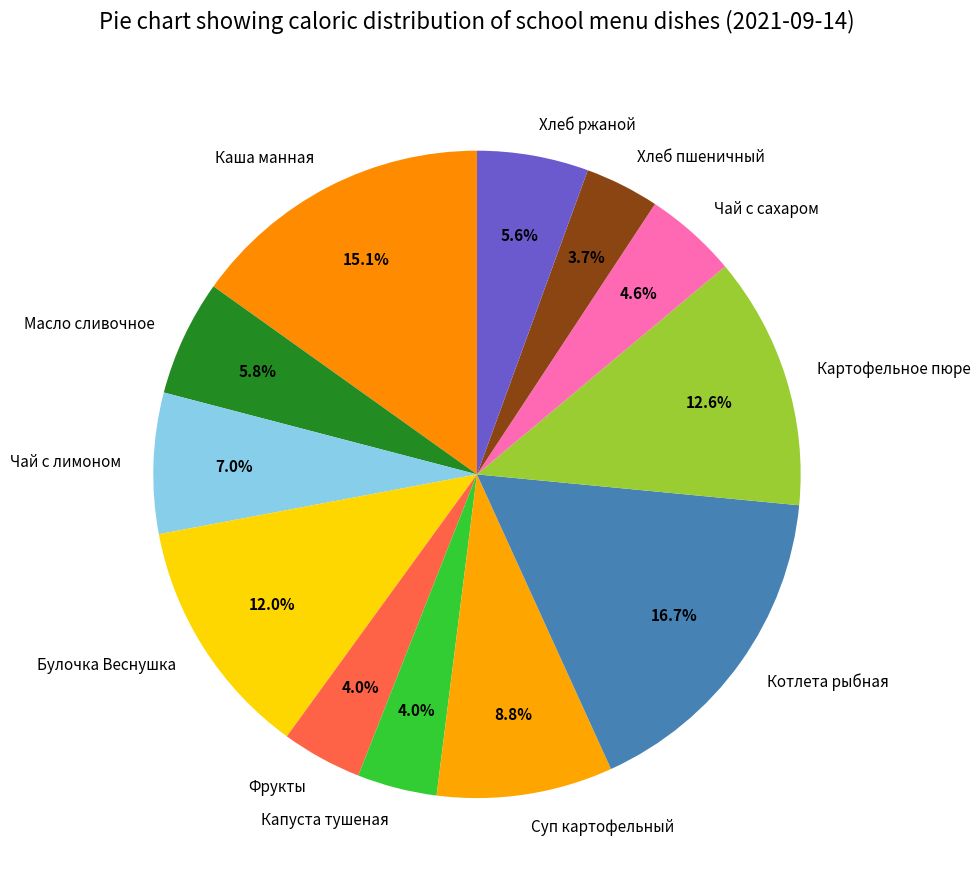

Do Котлета рыбная and Картофельное пюре together represent more than half of the pie?

No